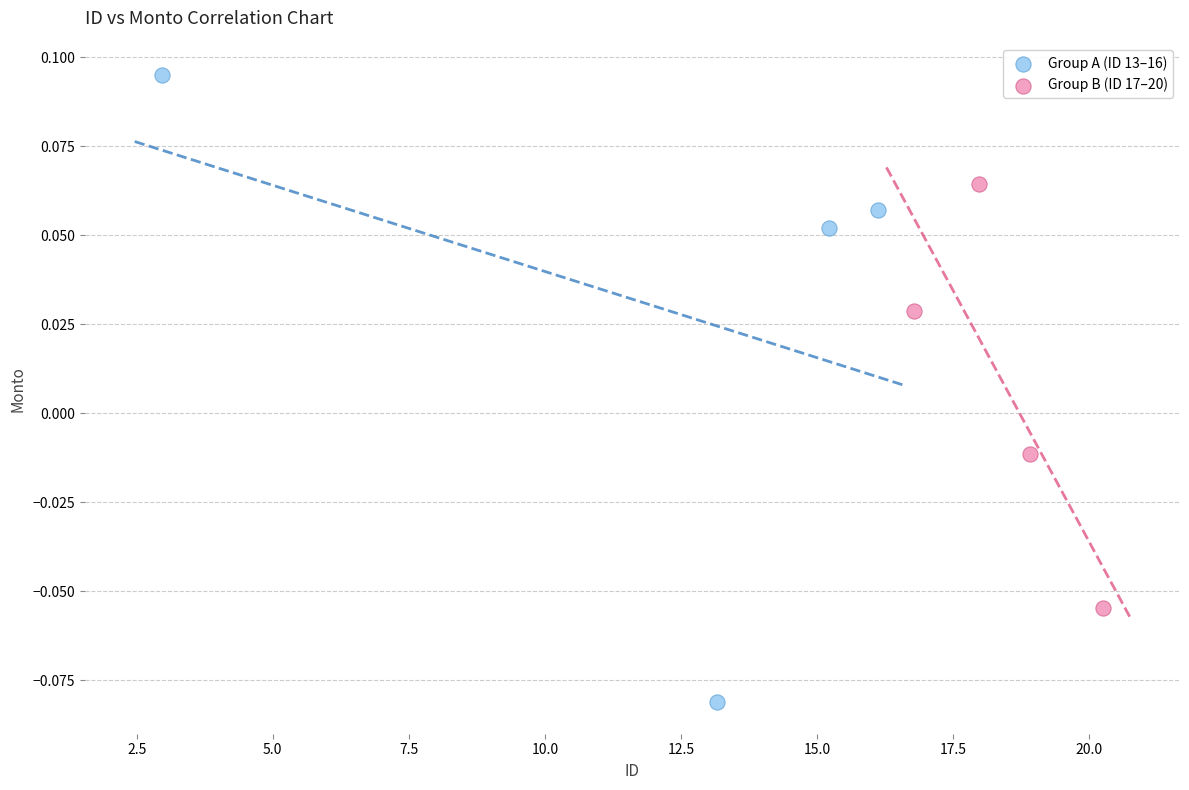

Which series reaches the minimum Y coordinate?

Group A (ID 13–16)